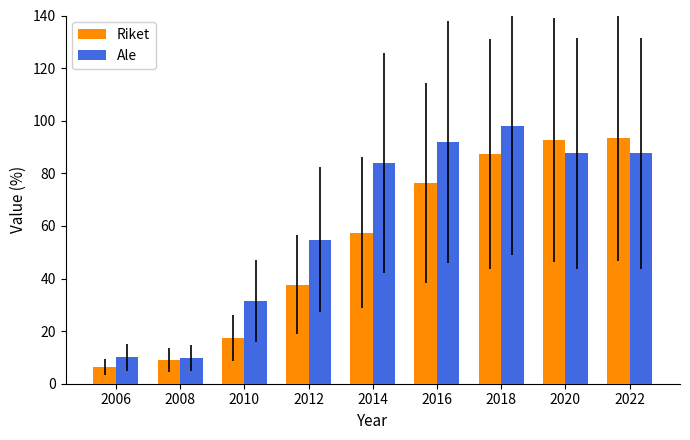

How many values in the Ale series exceed 83?

5